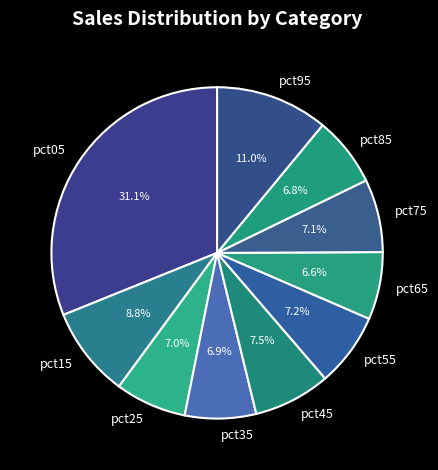

Does any single category account for the majority?

No